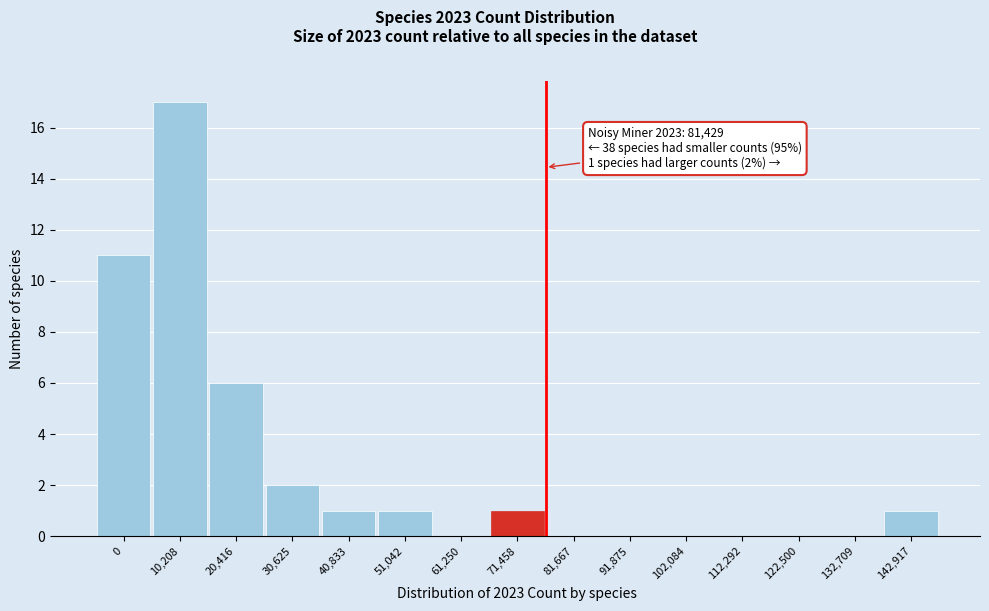

Reading left to right, extract all data points from this chart.

0=11	10,208=17	20,416=6	30,625=2	40,833=1	51,042=1	61,250=0	71,458=1	81,667=0	91,875=0	102,084=0	112,292=0	122,500=0	132,709=0	142,917=1